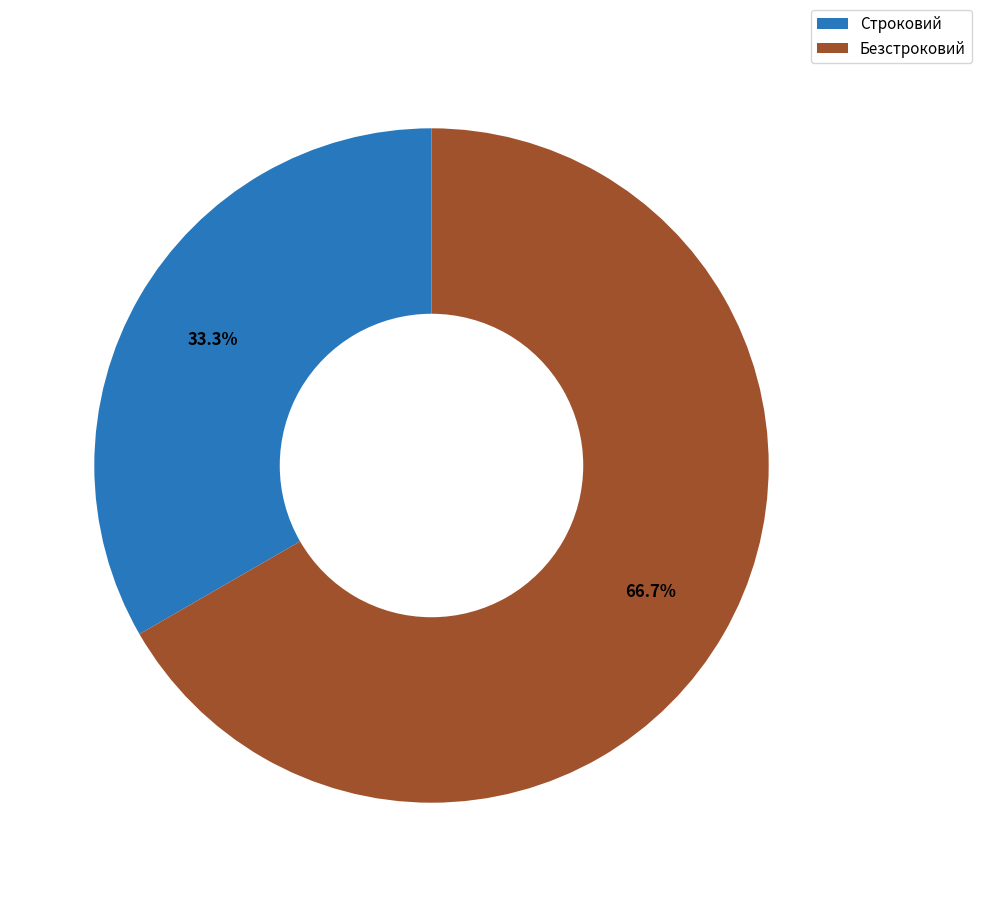

To the nearest percent, what percentage of the pie is Строковий?

33%